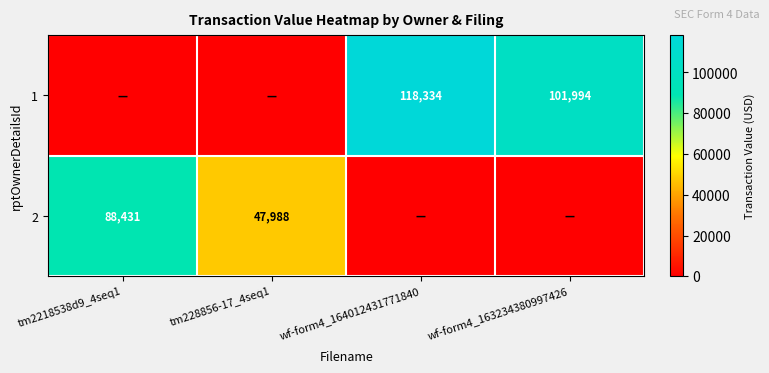

The 1 series shows 177624 at wf-form4_164012431771840. True or false?

False